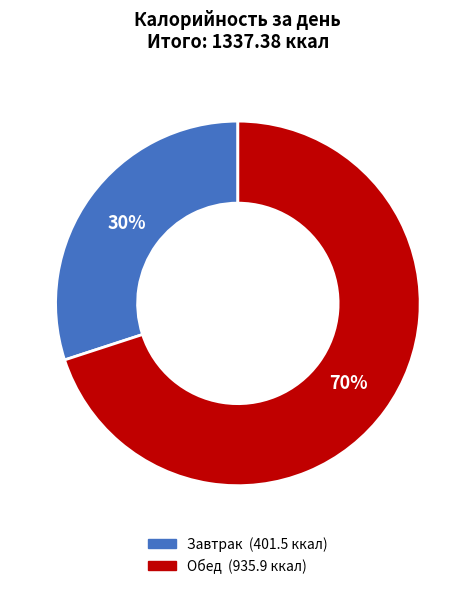

Which has a higher value, Обед or Завтрак?

Обед